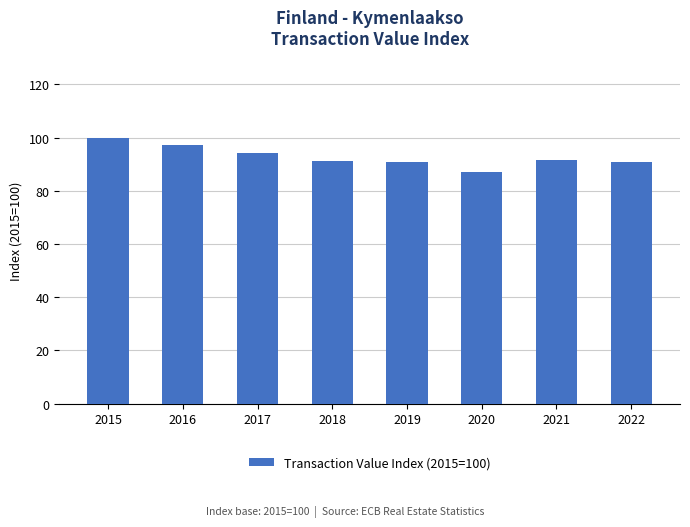

The chart shows a value of 86.9 at 2020. True or false?

True